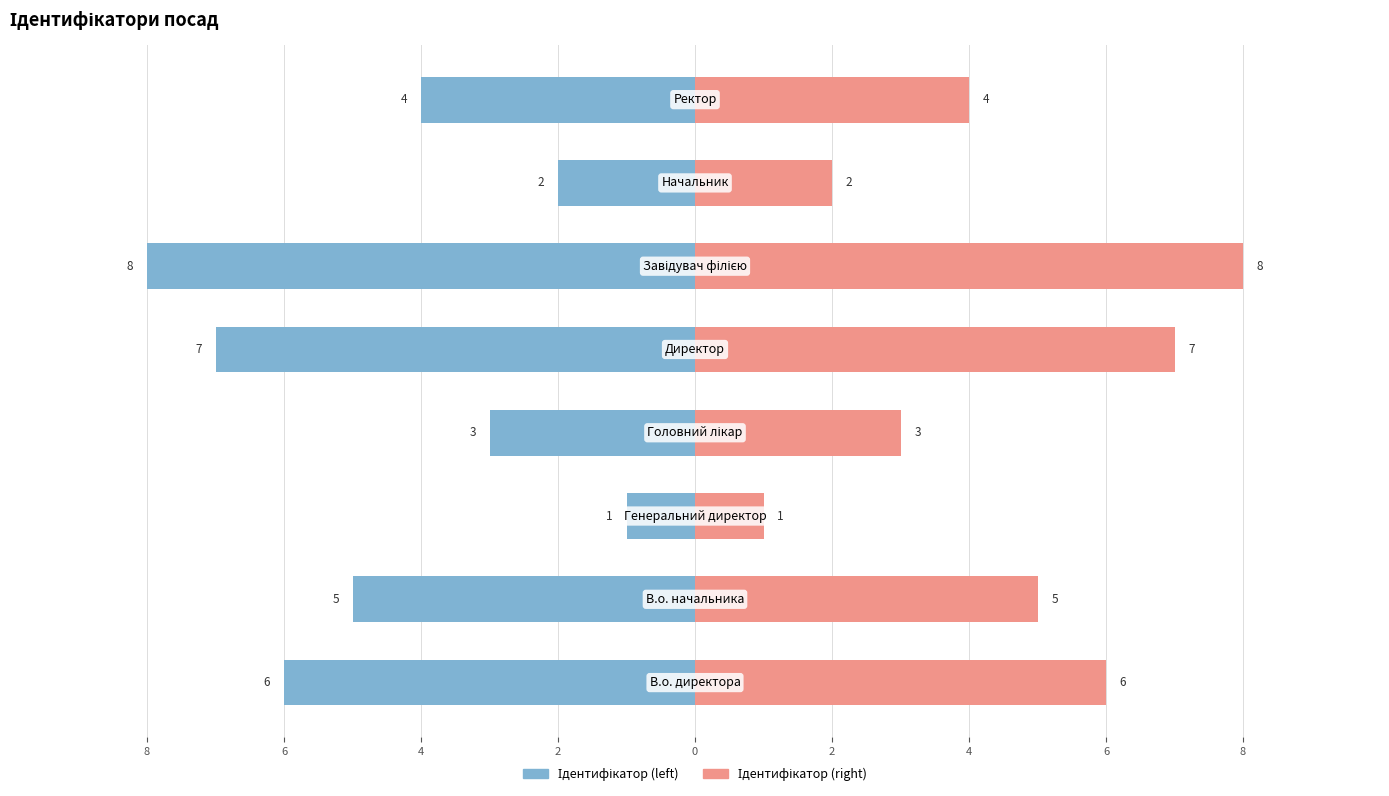

Which series has the widest spread of values?

Ідентифікатор (left)